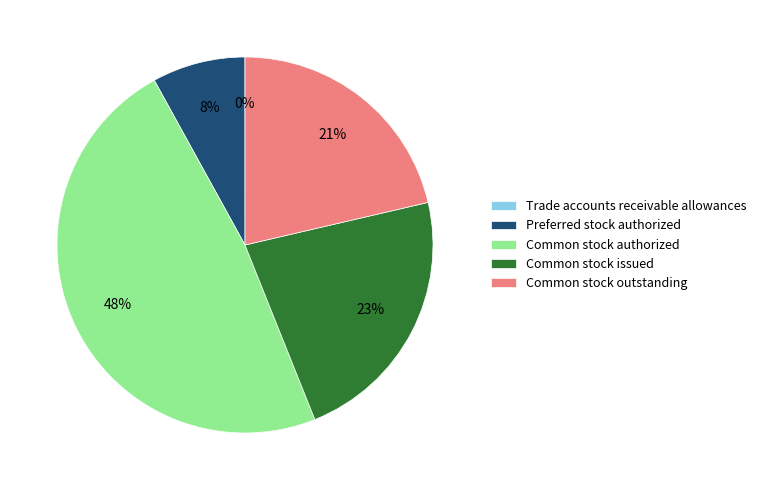

The Common stock issued slice represents 11% of the pie. True or false?

False